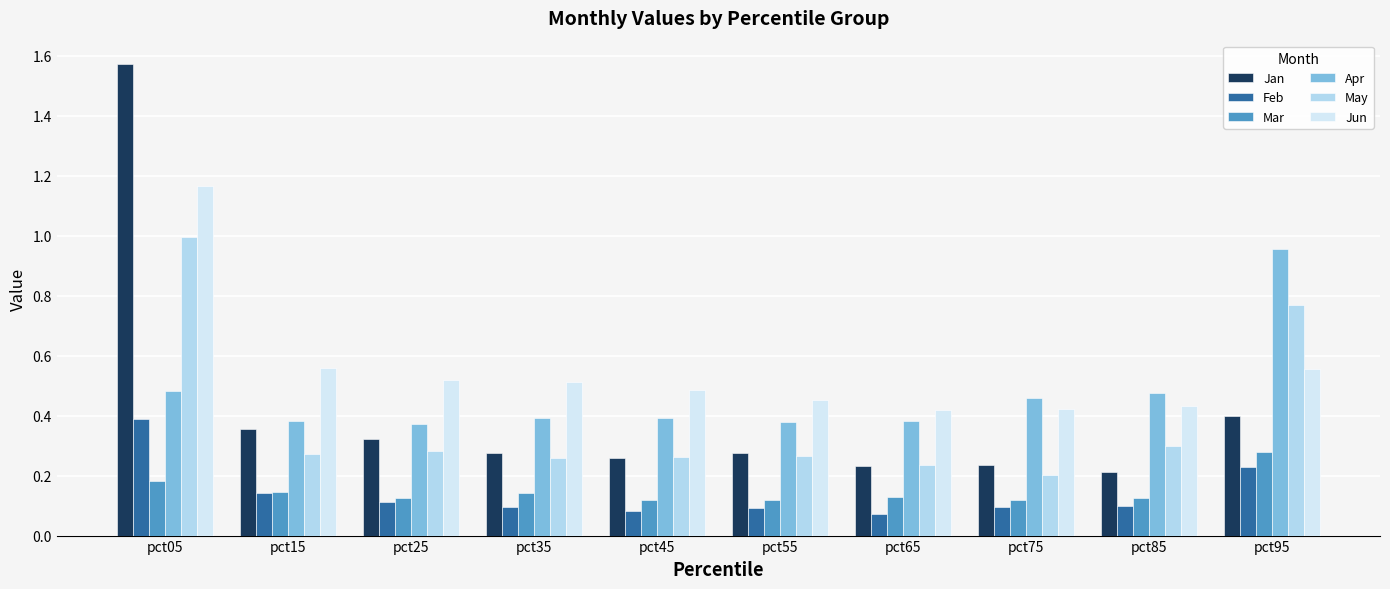

Which series has the largest total across all categories?

Jun